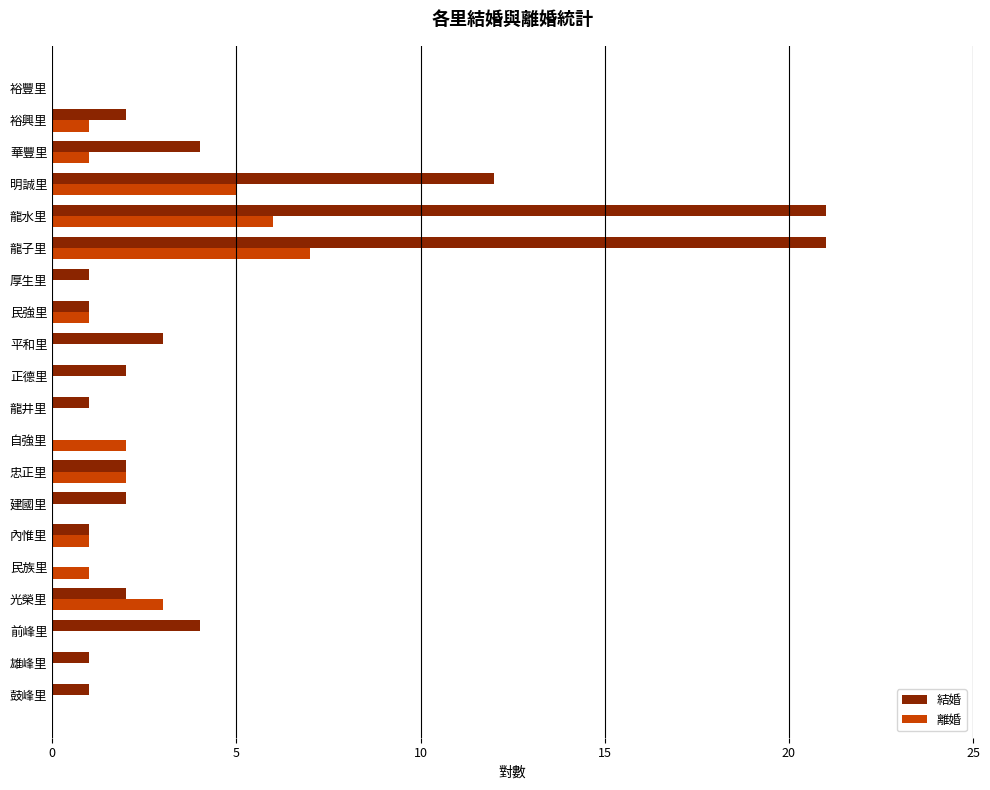

What is the maximum value for 結婚?

21